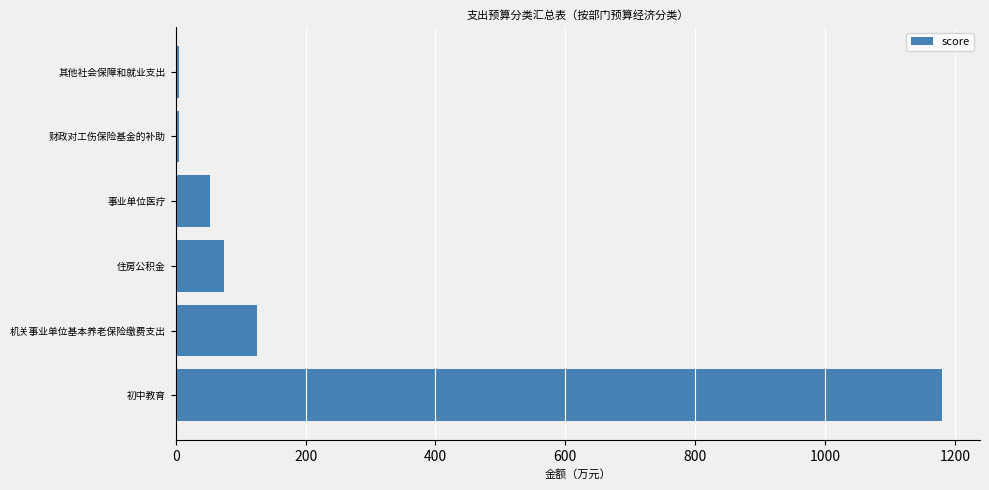

Which has a higher value, 事业单位医疗 or 初中教育?

初中教育